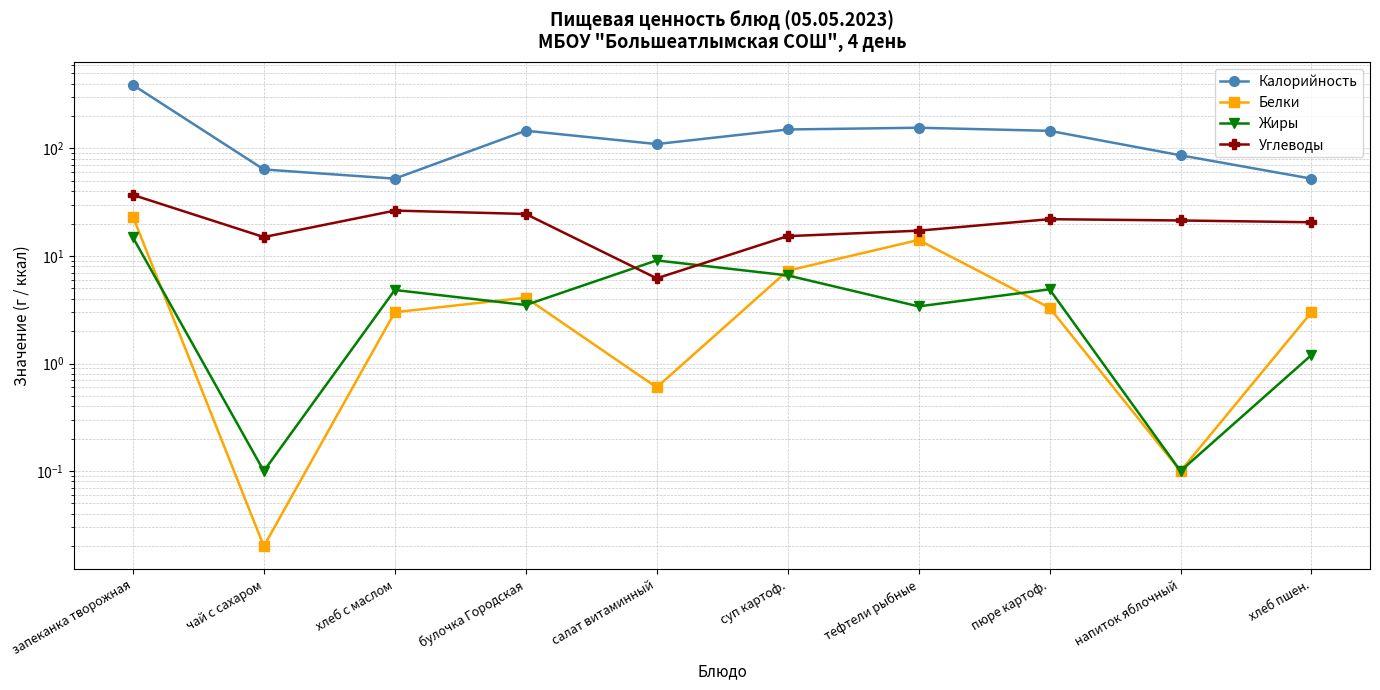

Where is the first local minimum for Белки?

чай с сахаром